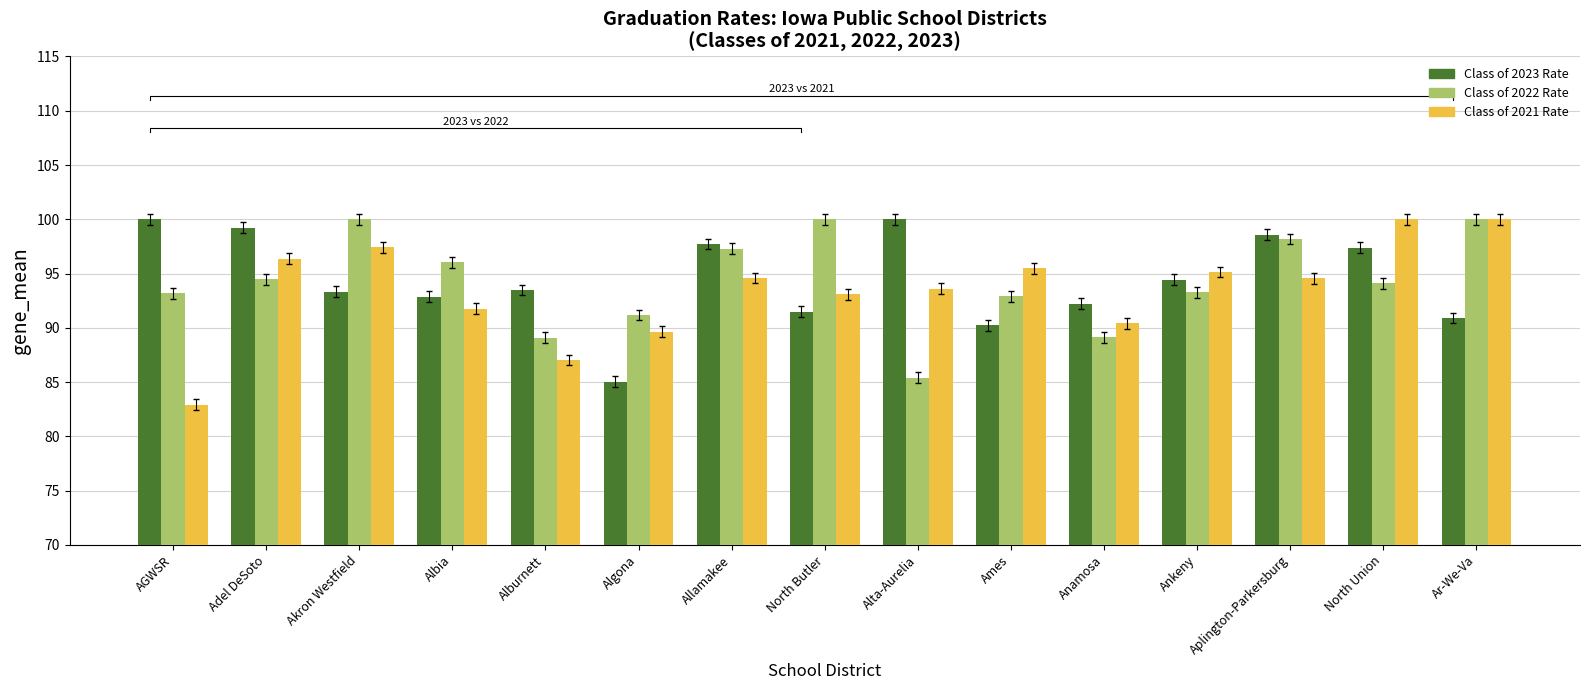

What is the label of the 7th bar from the right?

Alta-Aurelia